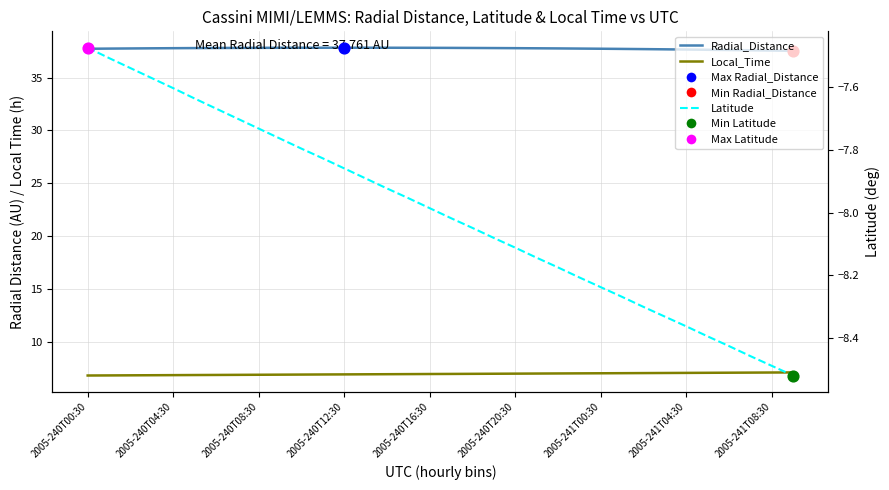

Is the value of Radial_Distance at 15 greater than the value of Local_Time at 12?

Yes